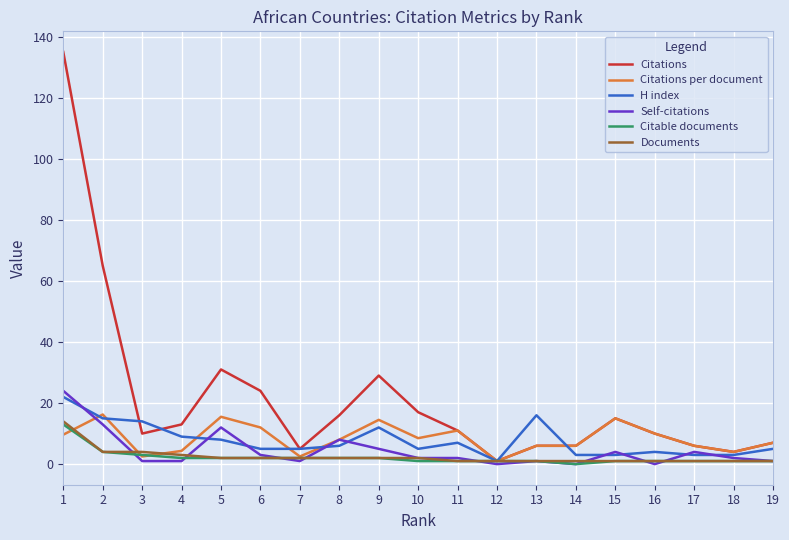

What is the total value across all series at 6?

48.0